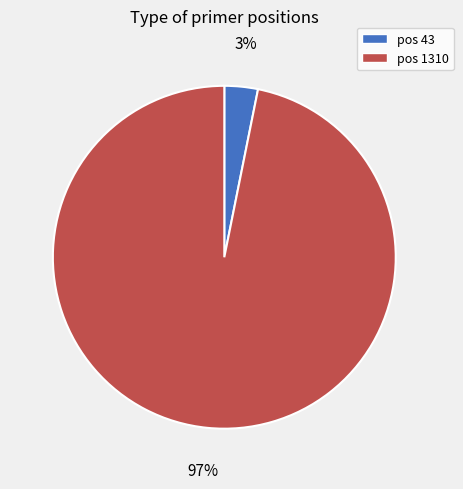

What percentage is the pos 1310 slice, to the nearest percent?

97%